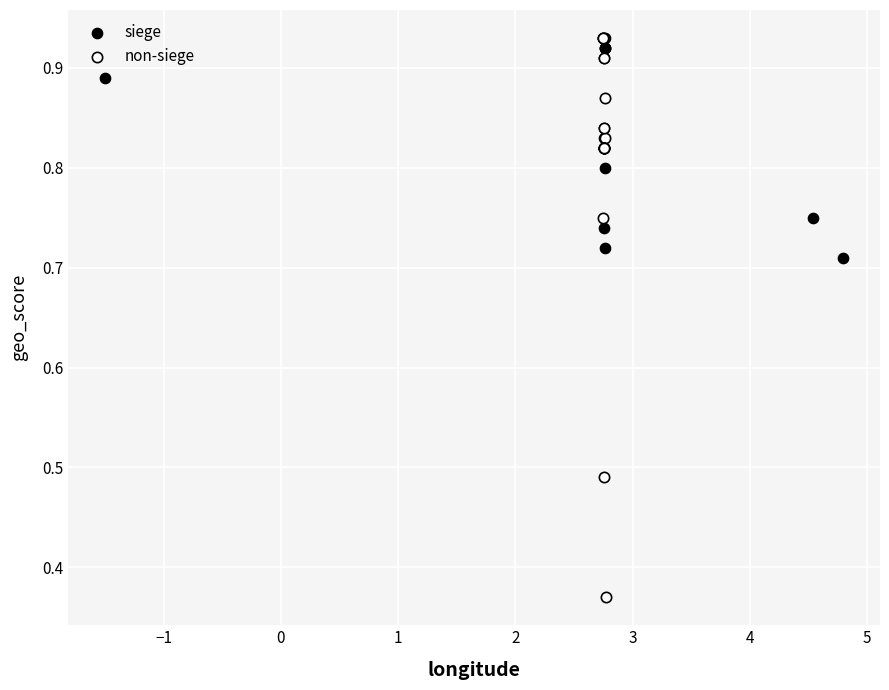

Which series has the widest spread of Y values?

non-siege